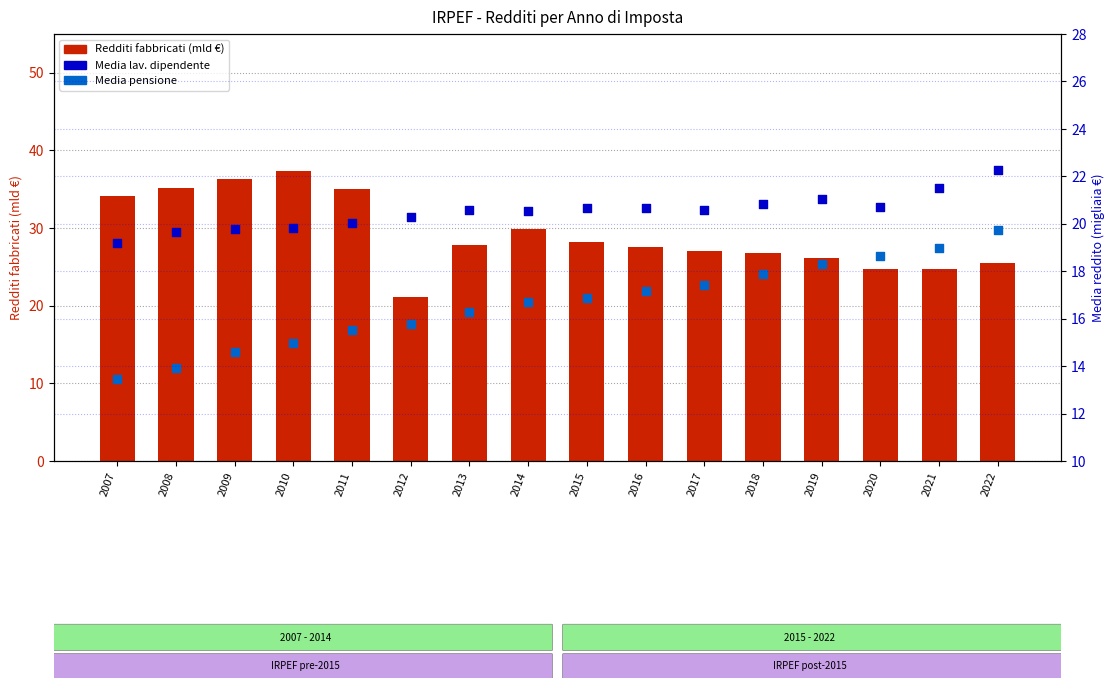

What is the total value across all series at 2012?

57.2